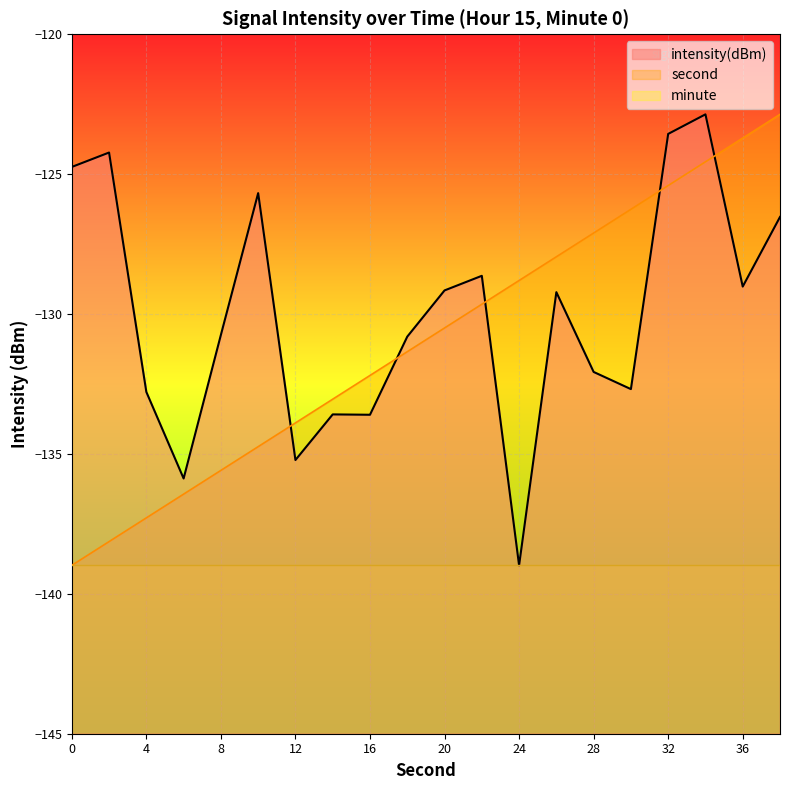

Which has a higher value, 12 or 24?

24